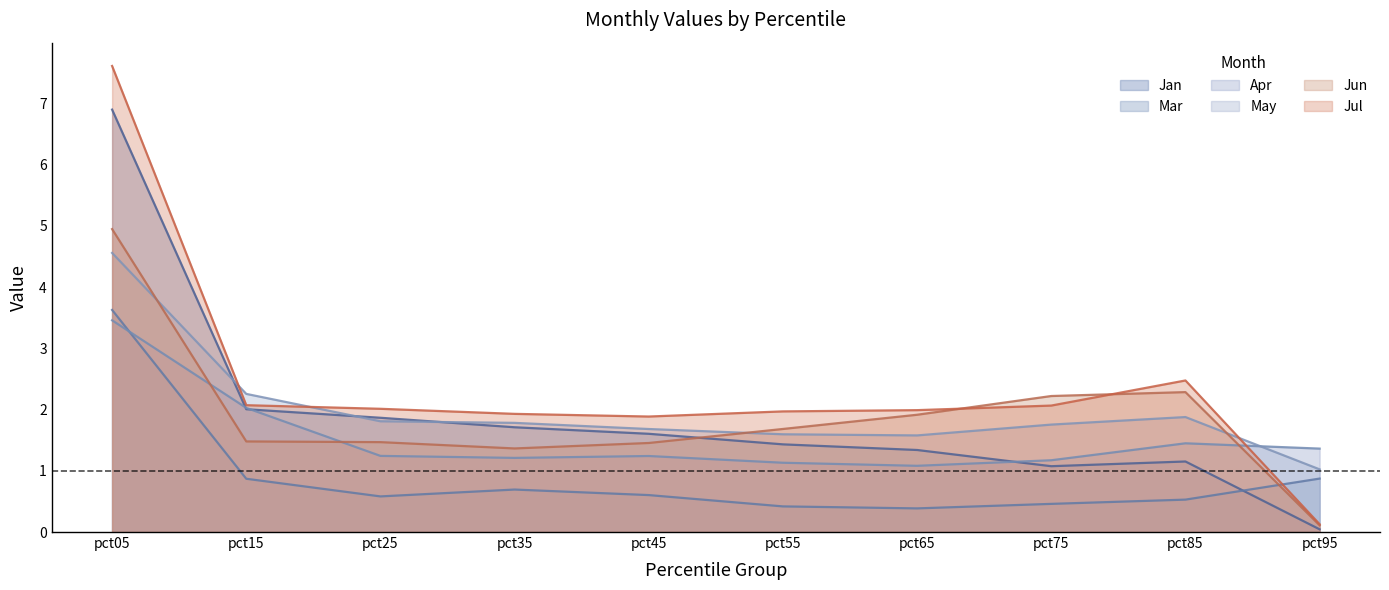

Between which two adjacent categories do May and Jul first intersect?

pct05 and pct15